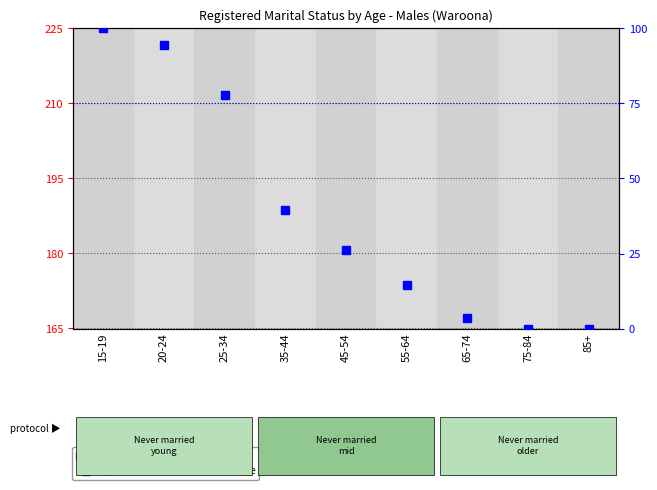

What is the difference between the percentile rank within the sample values at 20-24 and 55-64?

79.9